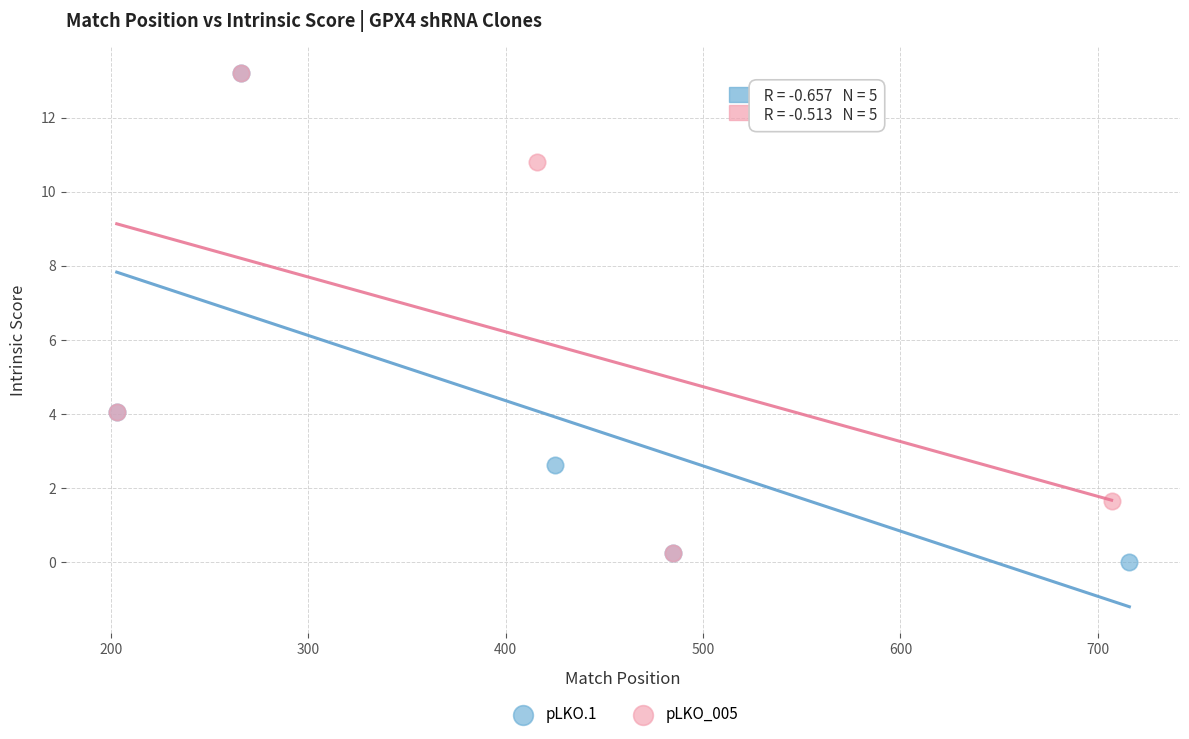

Which series has the largest Y range (max minus min)?

pLKO.1